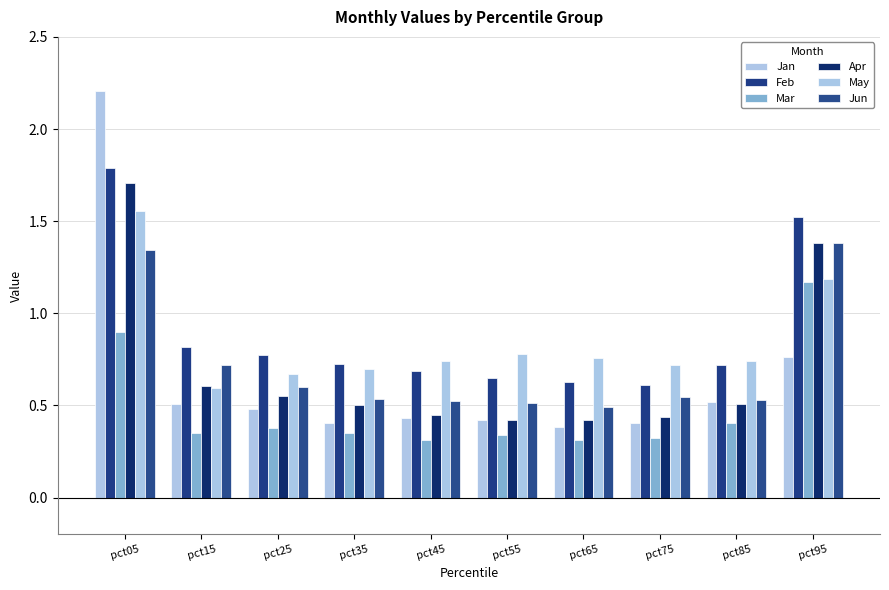

What is the sum of the Jan values at pct65 and pct95?

1.1